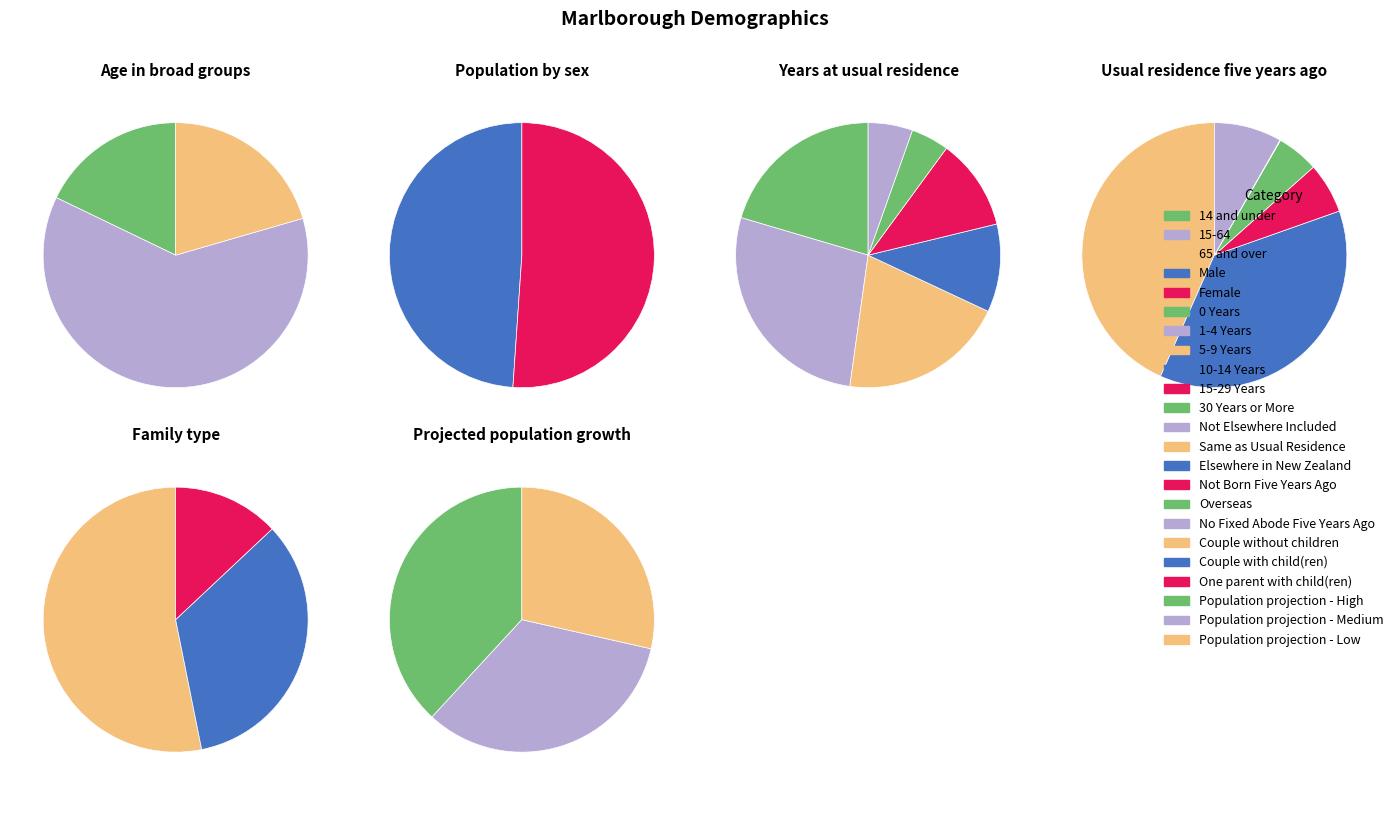

What is the change in value from Couple without children to Couple with child(ren)?

-2424